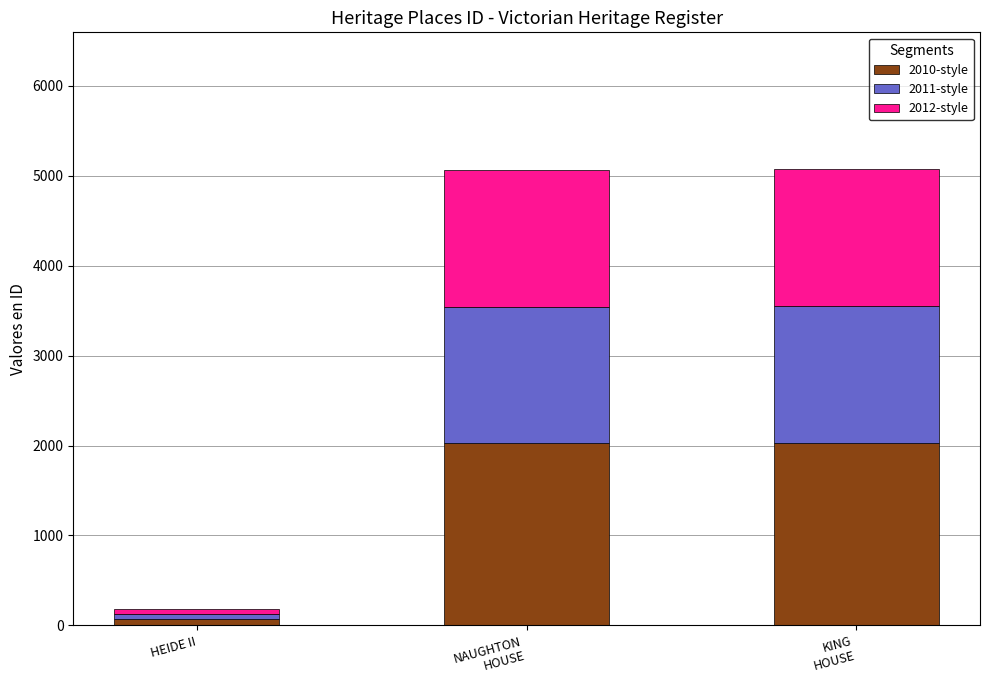

What is the difference between the maximum and minimum values in the 2010-style series?

1957.6